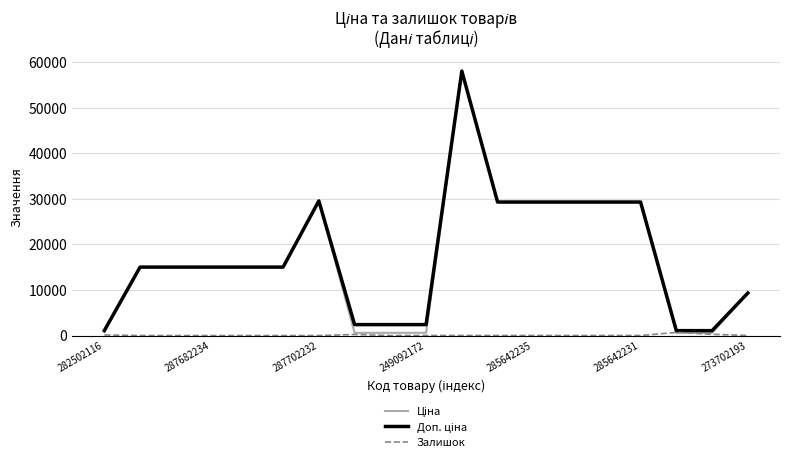

What is the maximum value shown in the chart?

58037.0